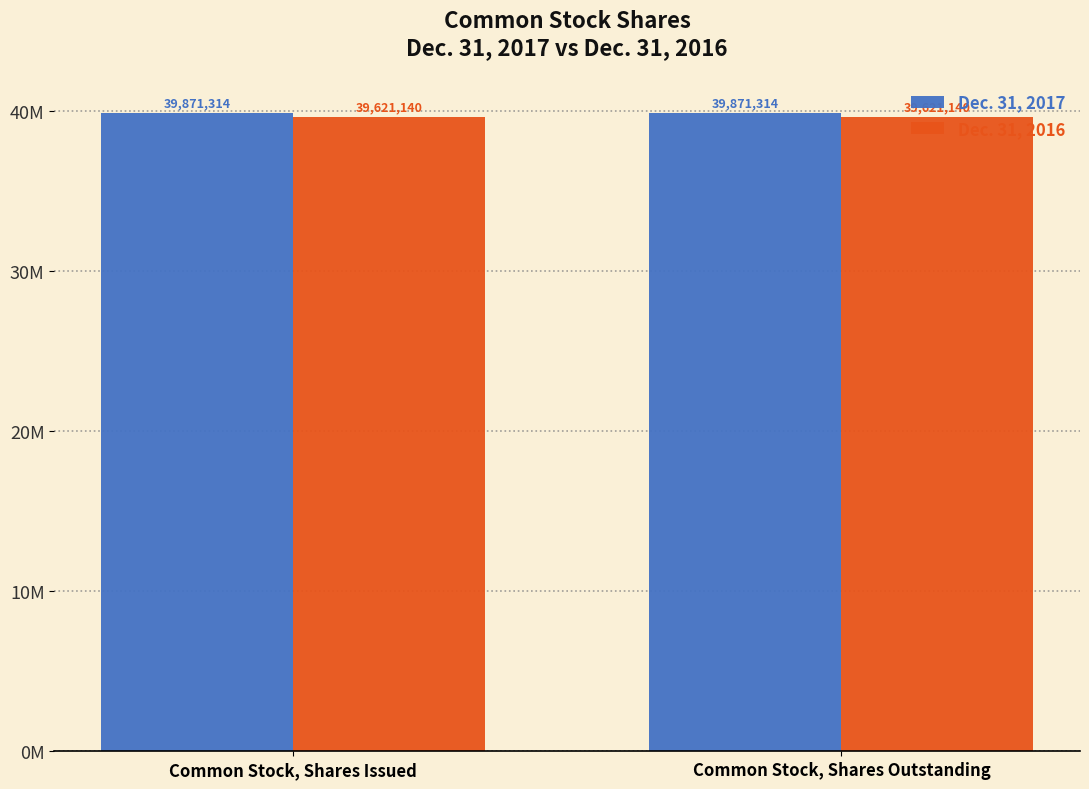

What is the approximate value of Dec. 31, 2016 at Common Stock, Shares Outstanding?

39621140